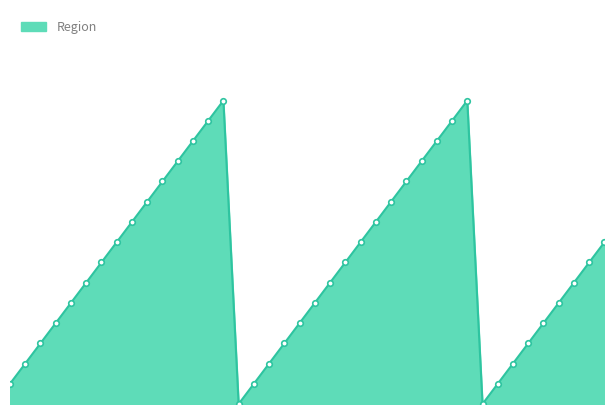

Where does the data first go above 7?

8